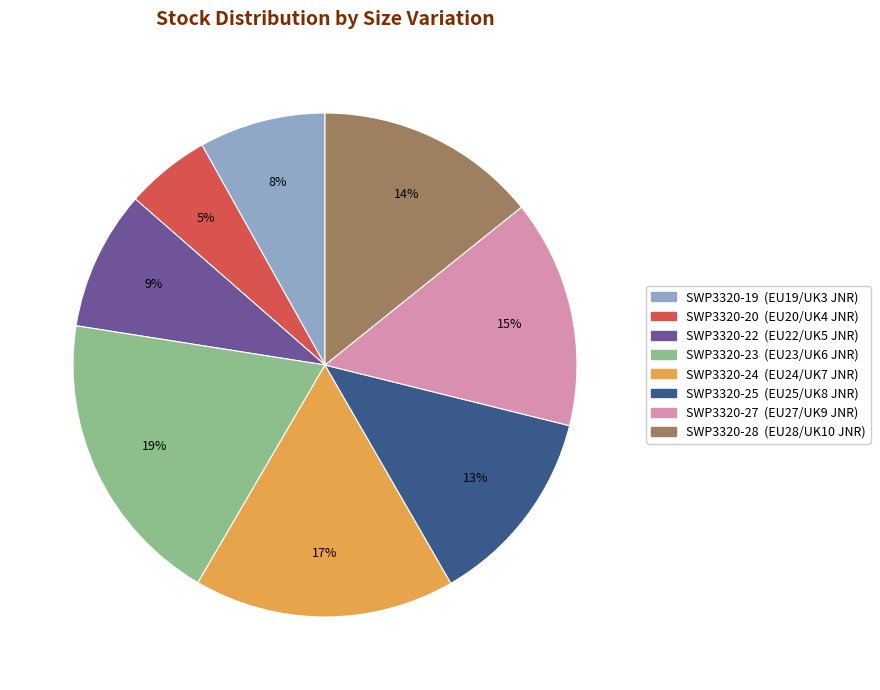

True or false: SWP3320-24 accounts for 17% of the total.

True